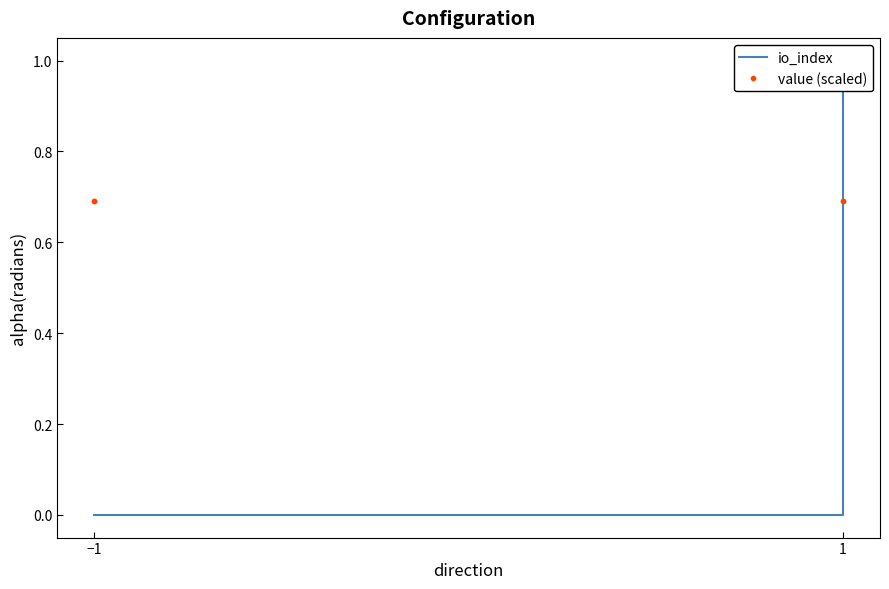

How many values in the io_index series exceed 0?

1